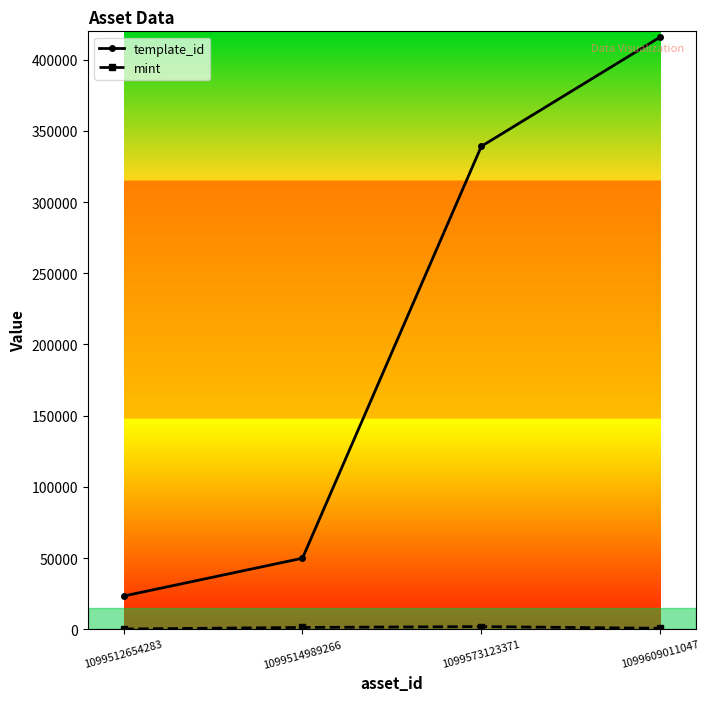

At which label is template_id closest to 219630?

1099573123371